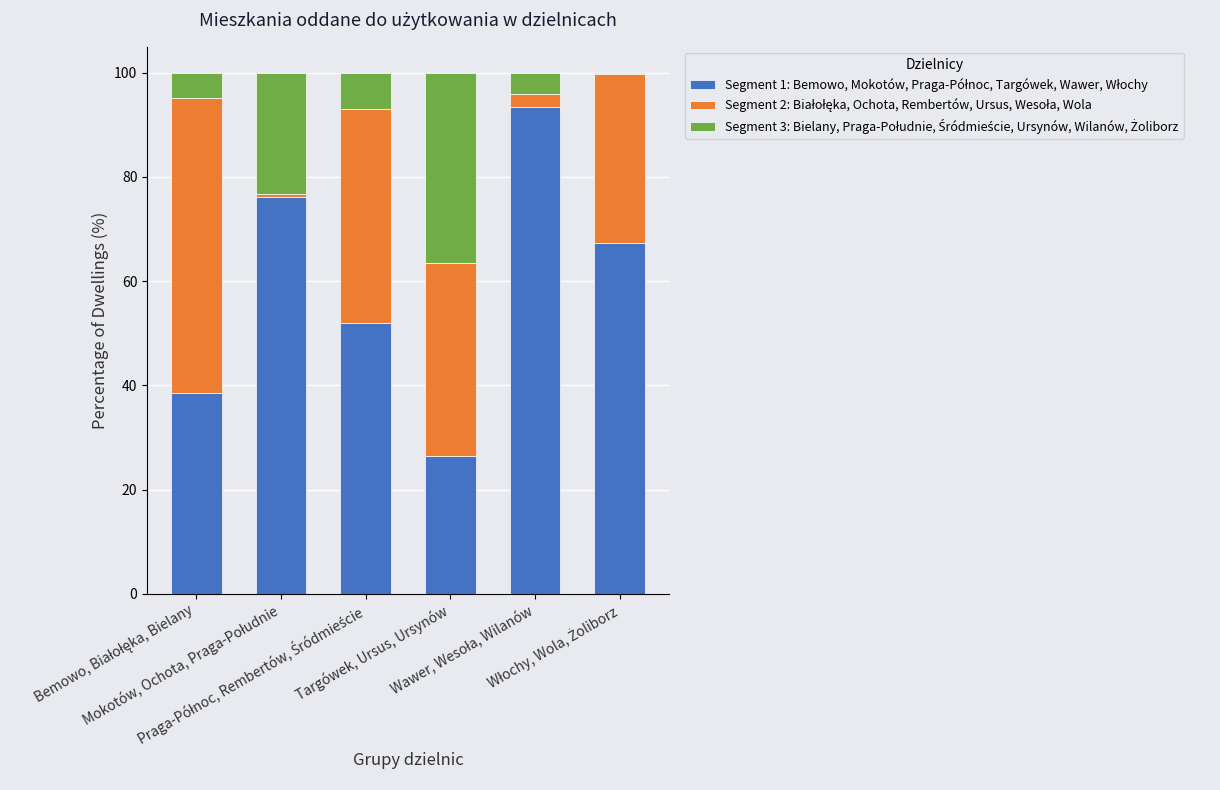

Is it true that Segment 2: Białołęka, Ochota, Rembertów, Ursus, Wesoła, Wola equals 32.3 at Włochy, Wola, Żoliborz?

True